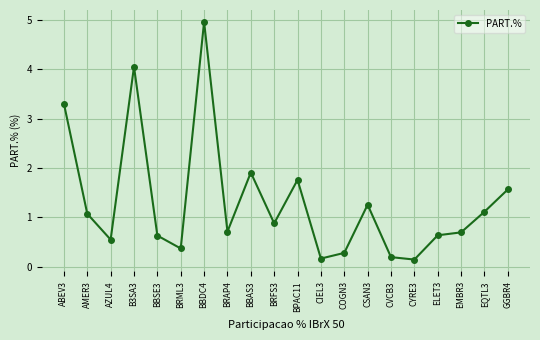

The chart shows a value of 0.3 at COGN3. True or false?

True